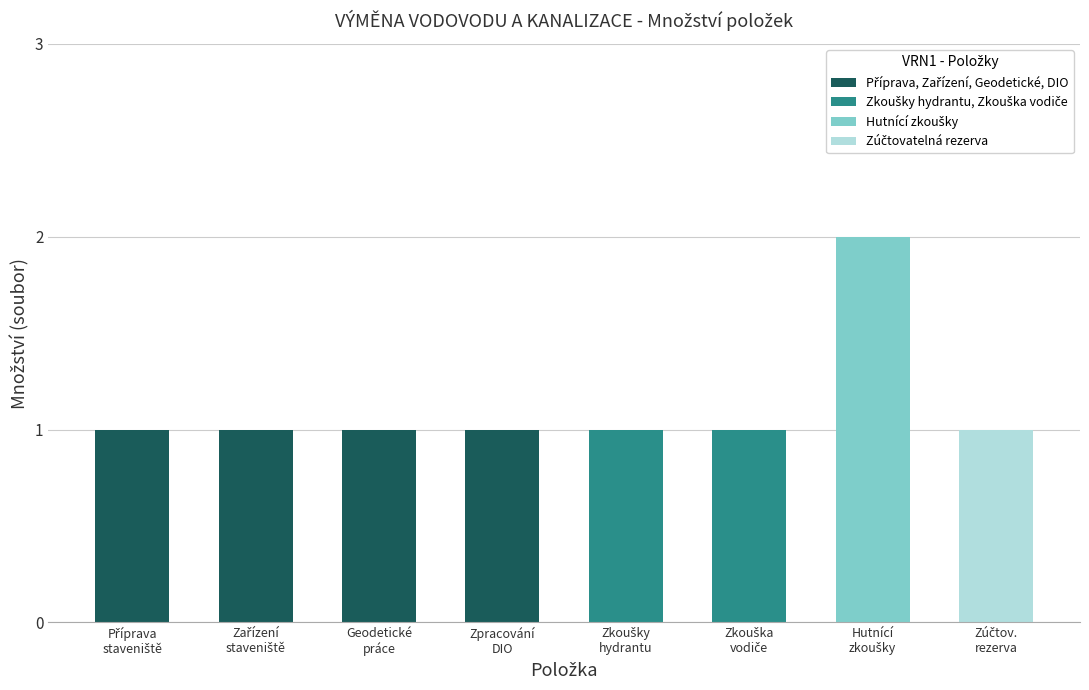

What is the value of the 4th bar from the left?

1